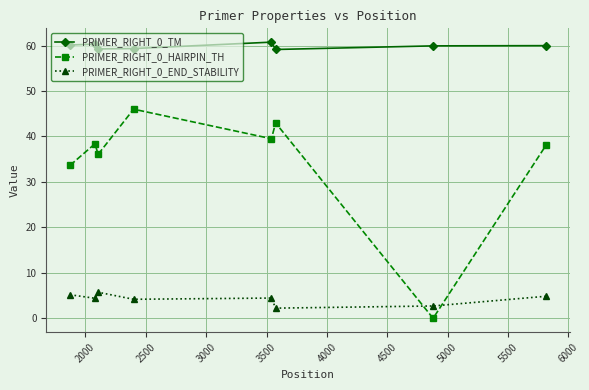

What is the value of the PRIMER_RIGHT_0_HAIRPIN_TH point at the 5th from the left?

39.5